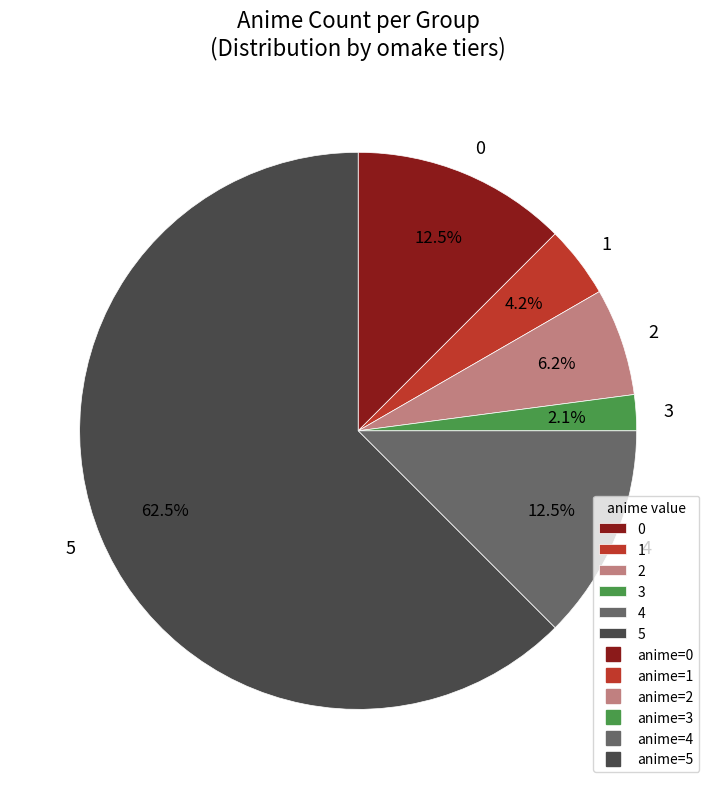

Which category has the smallest portion of the pie?

3